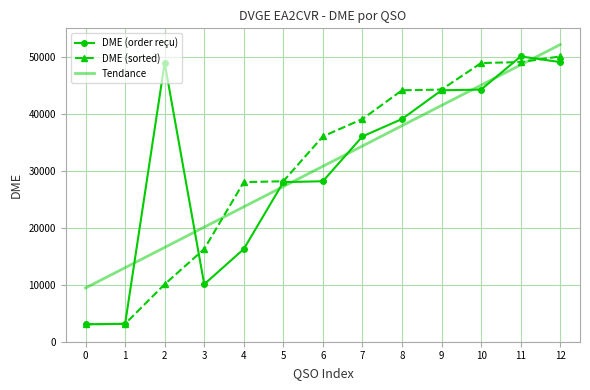

Which series changed the most between 0 and 4?

DME (sorted)